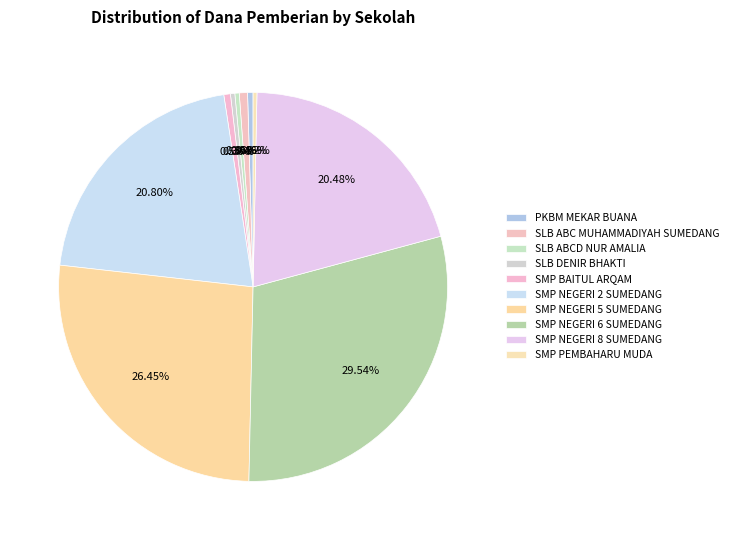

How many segments does this pie chart have?

10